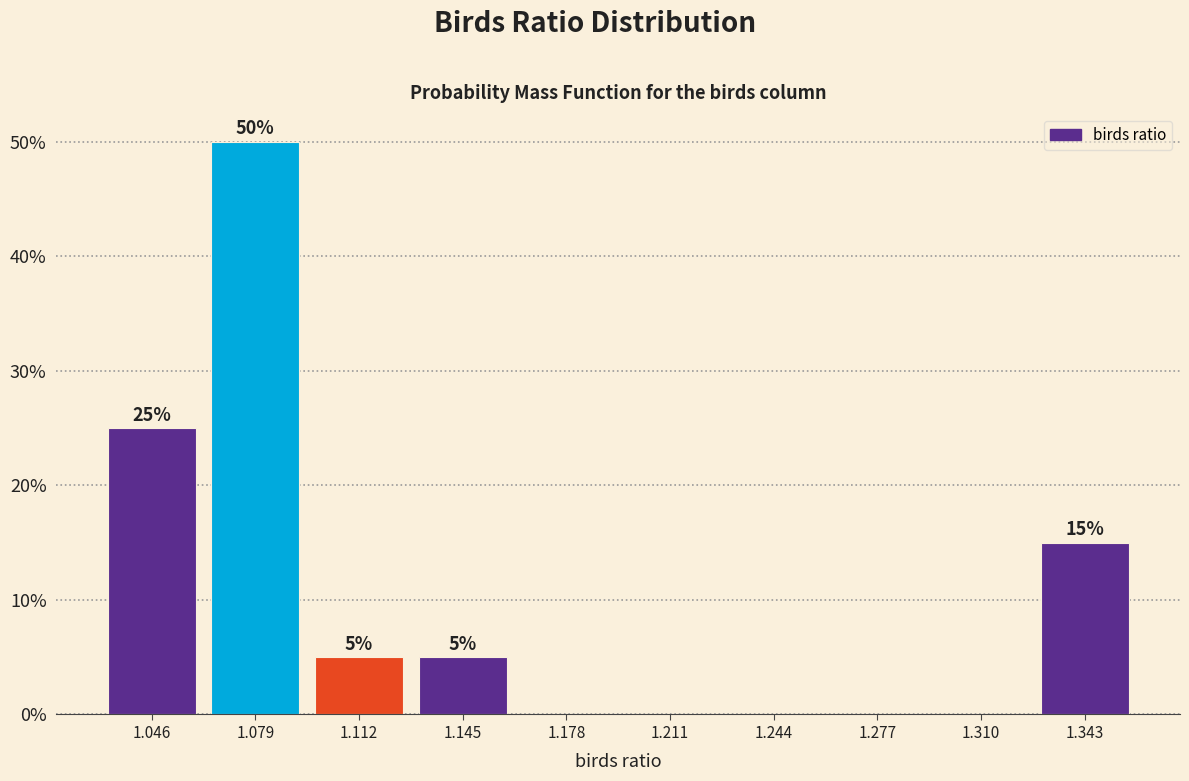

Over which range of the x-axis is the bar tallest?

1.060 to 1.095